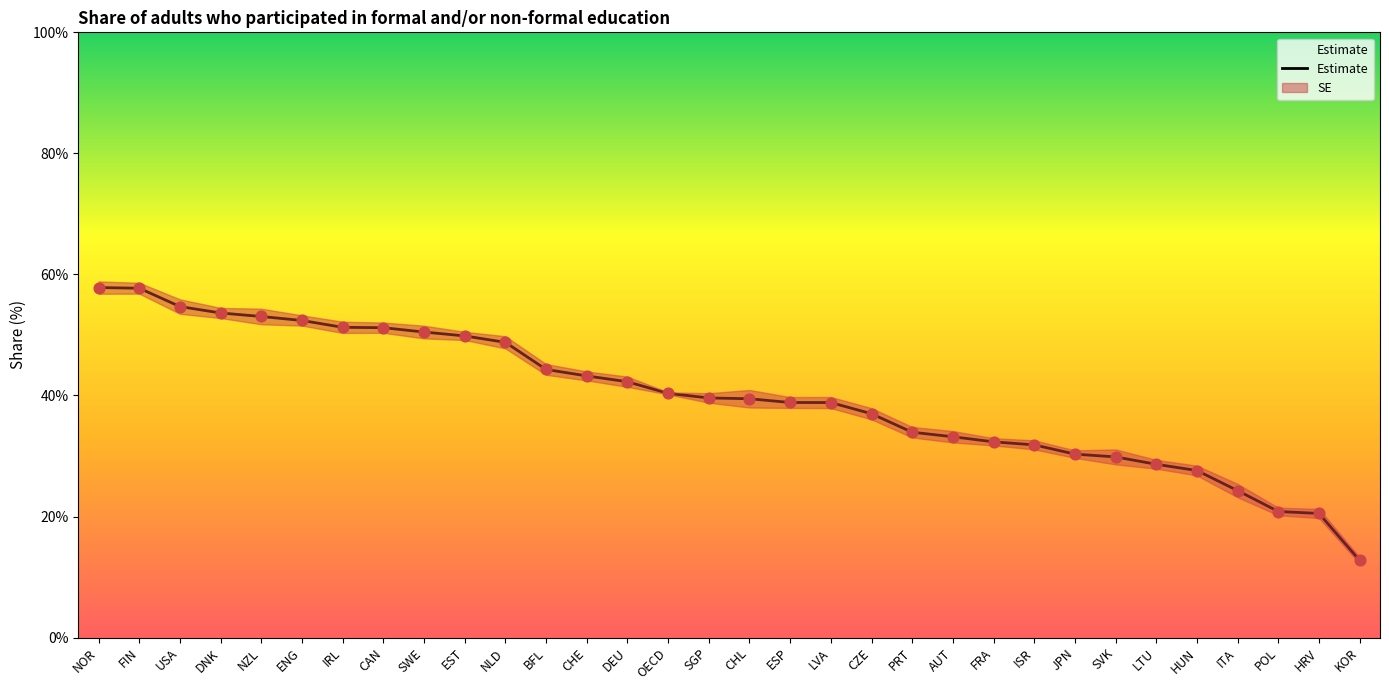

What is the change in value from NZL to ITA?

-28.8